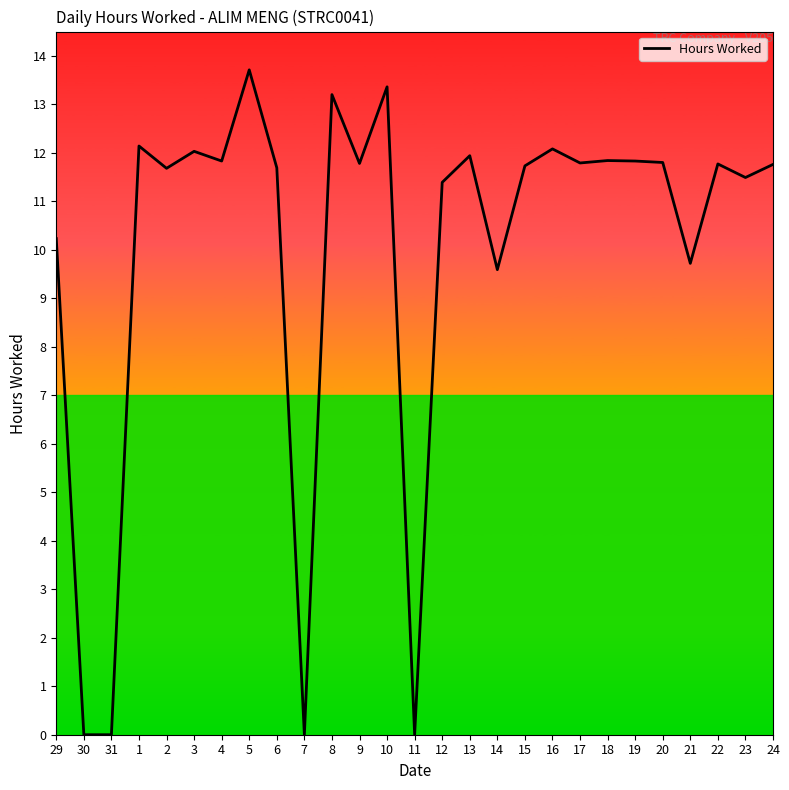

What is the difference between the maximum and minimum values?

13.7